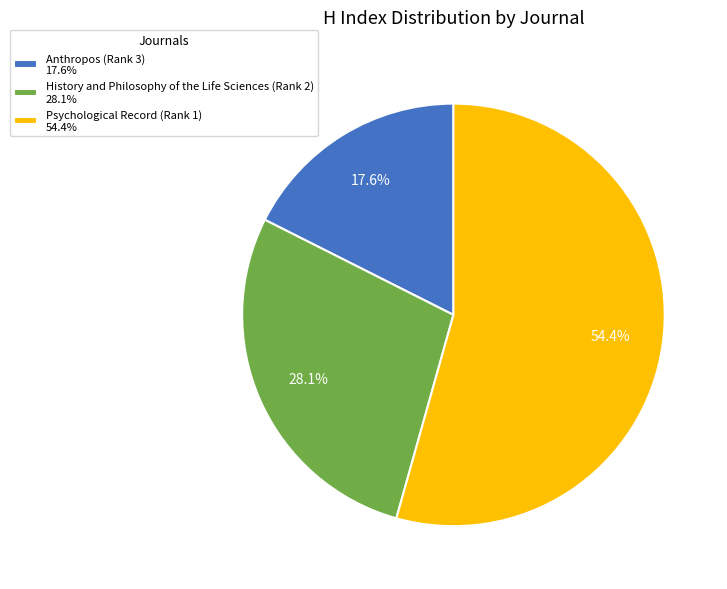

Rank the categories by value from lowest to highest.

Anthropos (Rank 3), History and Philosophy of the Life Sciences (Rank 2), Psychological Record (Rank 1)